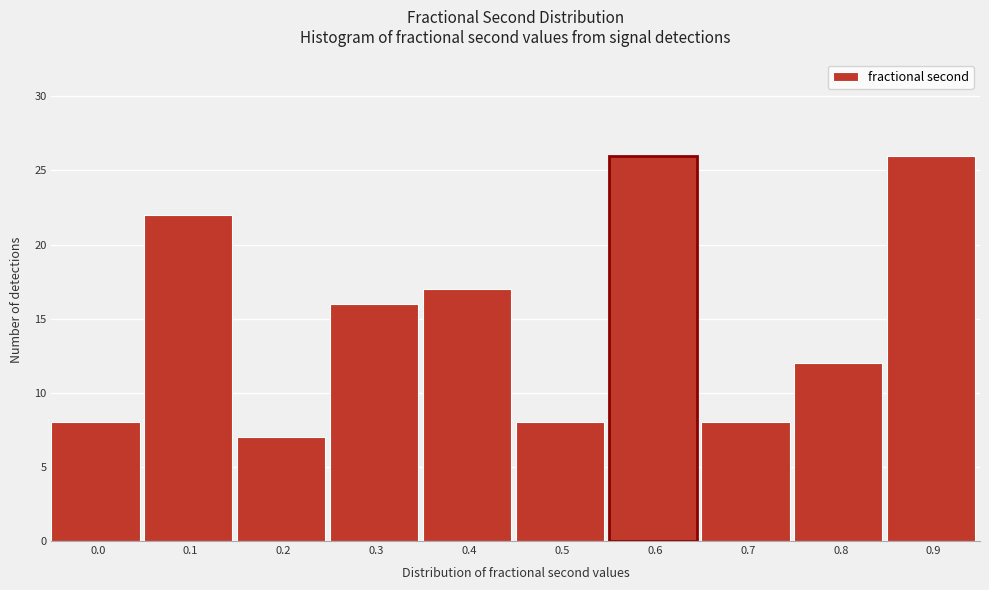

Reading left to right, what are all the values shown in this chart?

0.0=8	0.1=22	0.2=7	0.3=16	0.4=17	0.5=8	0.6=26	0.7=8	0.8=12	0.9=26